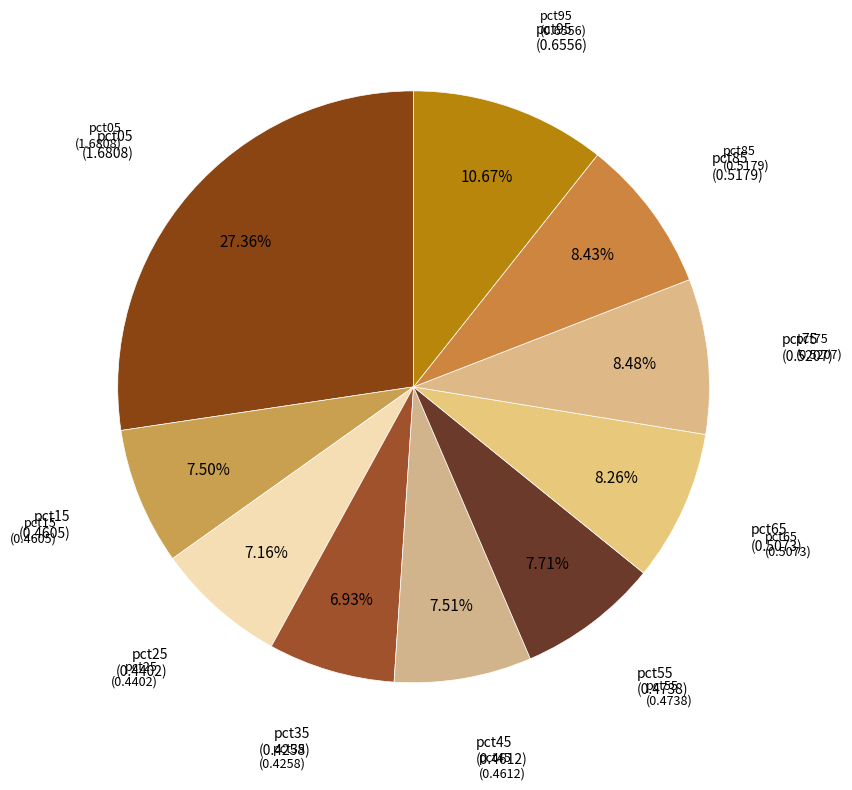

To the nearest percent, what portion does pct65 represent?

8%